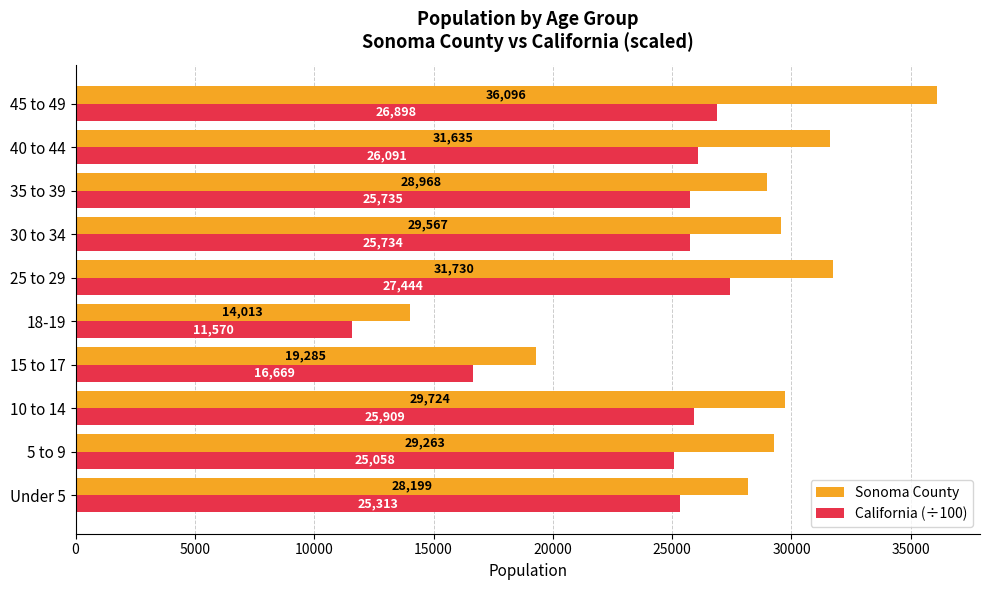

How many data points in California (÷100) are less than 25735?

5